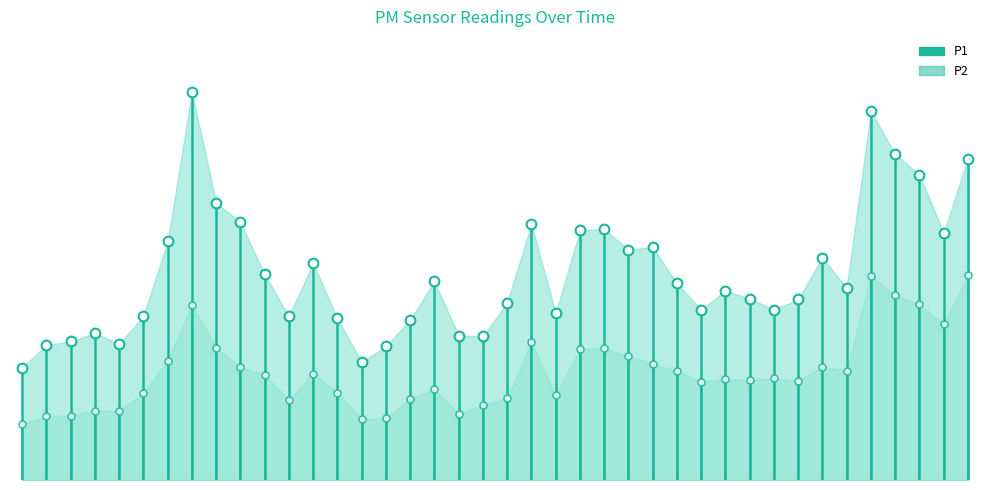

What is the label of the 24th point from the right?

00:39